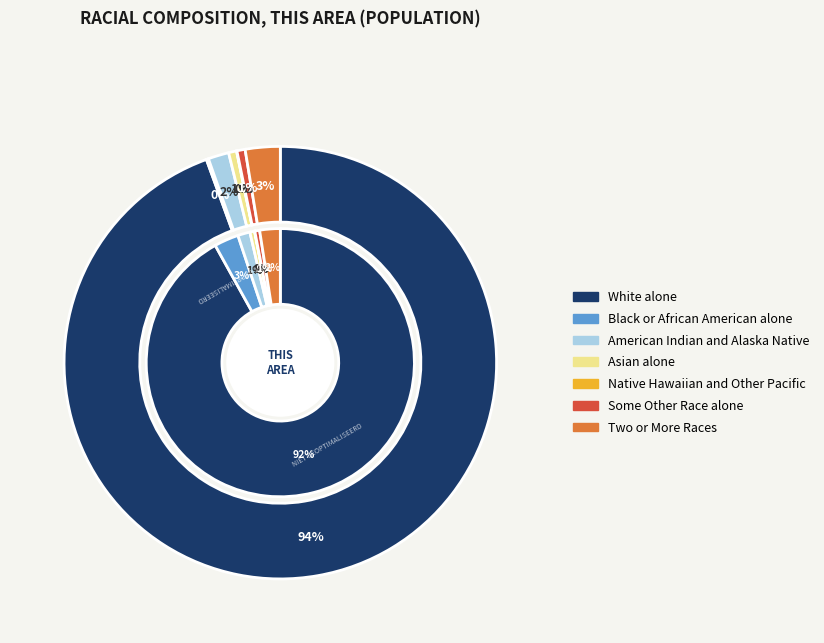

Is there a majority slice in this chart?

Yes